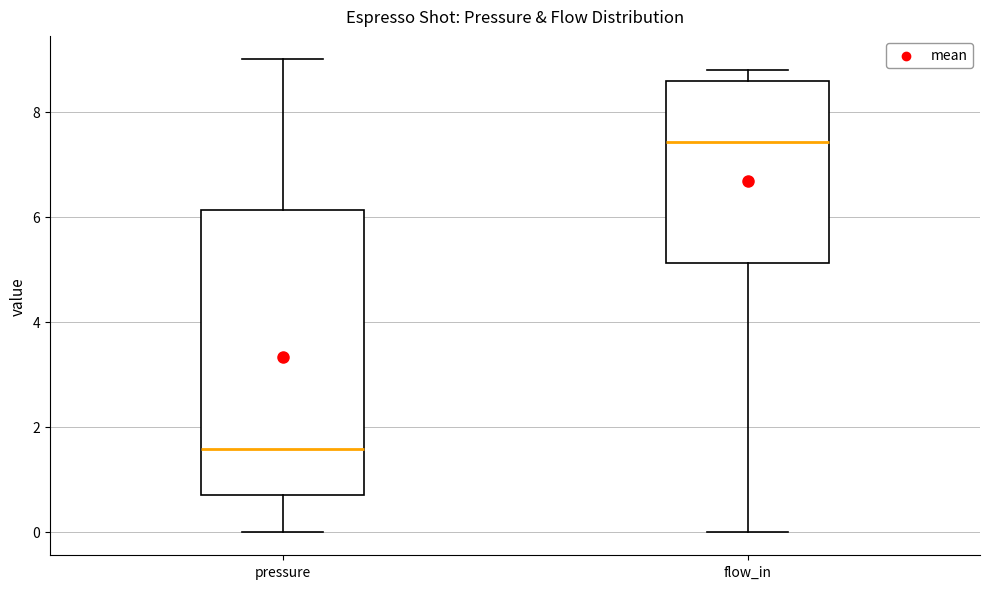

Which box's median line is the highest?

flow_in